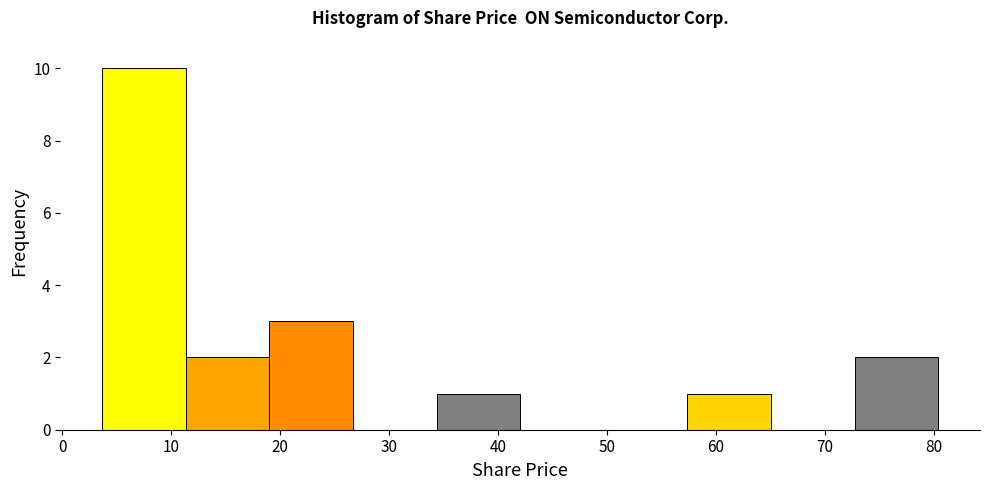

Reading left to right, transcribe this chart: for each bar, give the range it covers on the x-axis and its height. Neither the bar edges nor the heights are printed on the chart, so give them approximately, as read against the axes.

4 to 11: 10
11 to 19: 2
19 to 27: 3
27 to 34: 0
34 to 42: 1
42 to 50: 0
50 to 57: 0
57 to 65: 1
65 to 73: 0
73 to 80: 2